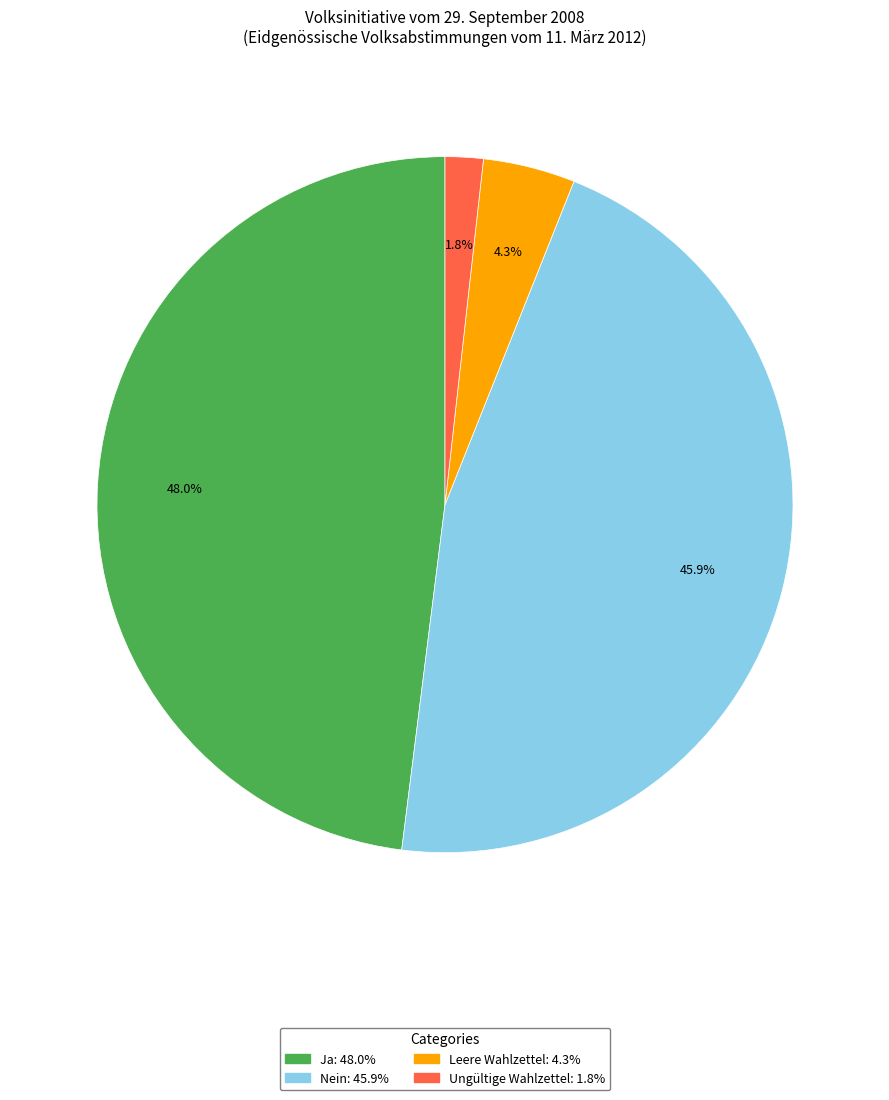

To the nearest percent, what is the average slice percentage?

25%